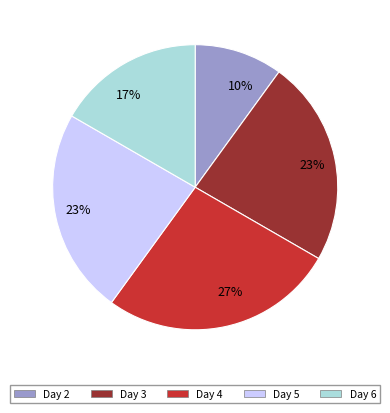

To the nearest percent, what is the difference between the largest and smallest slice percentages?

17%